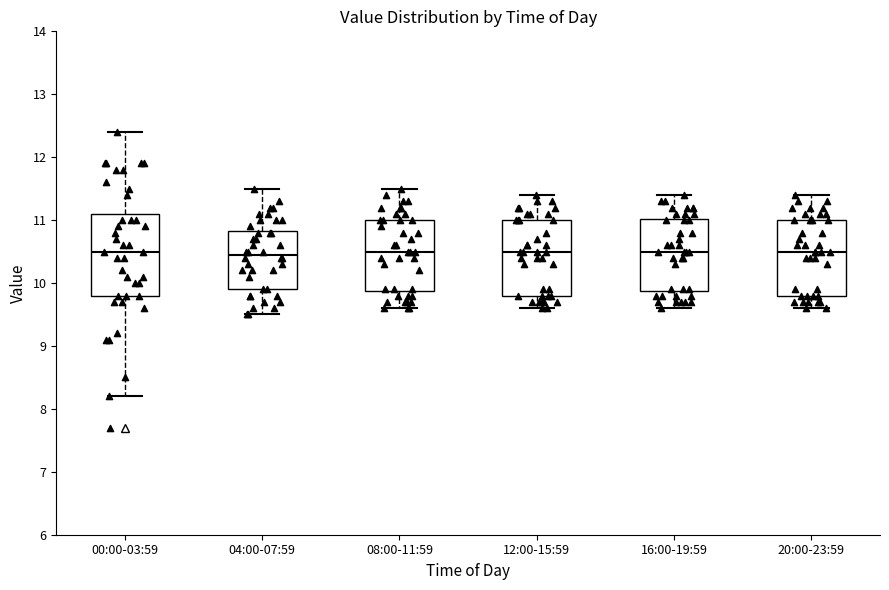

Where does the median line of the box for 00:00-03:59 sit on the y-axis? The values are not printed on the chart, so give them approximately, as read against the axis.

10.5